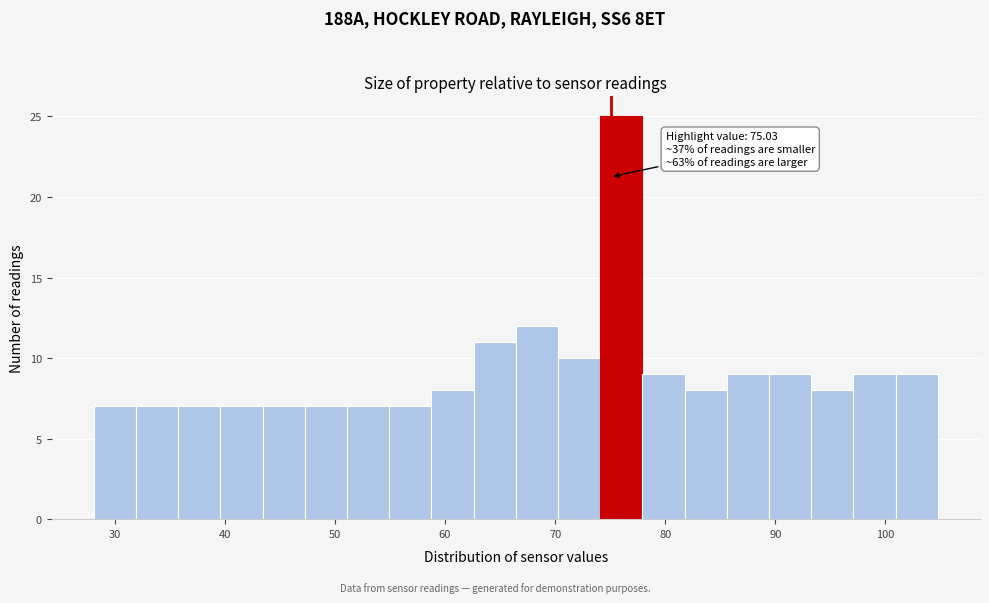

Read against the x-axis, roughly where is the centre of the tallest bar?

76